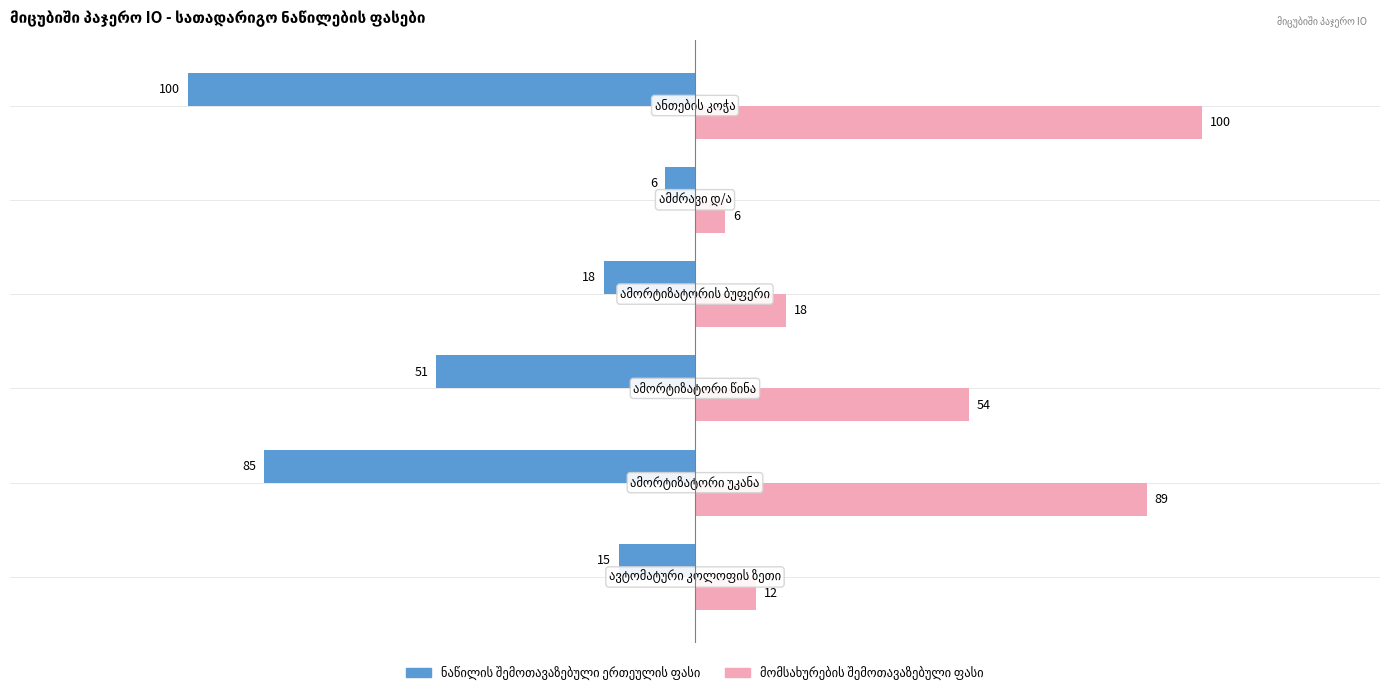

What is the greatest value displayed?

100